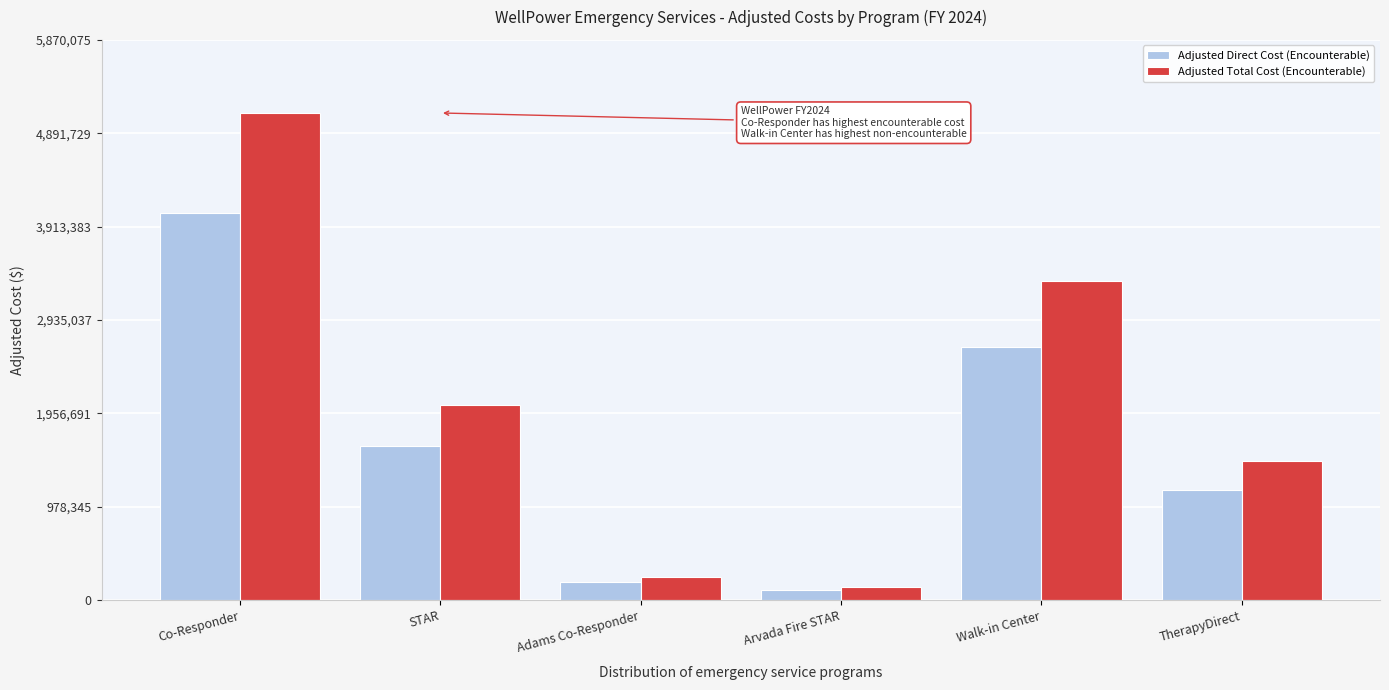

How many data points in Adjusted Direct Cost (Encounterable) are above 1619494?

3